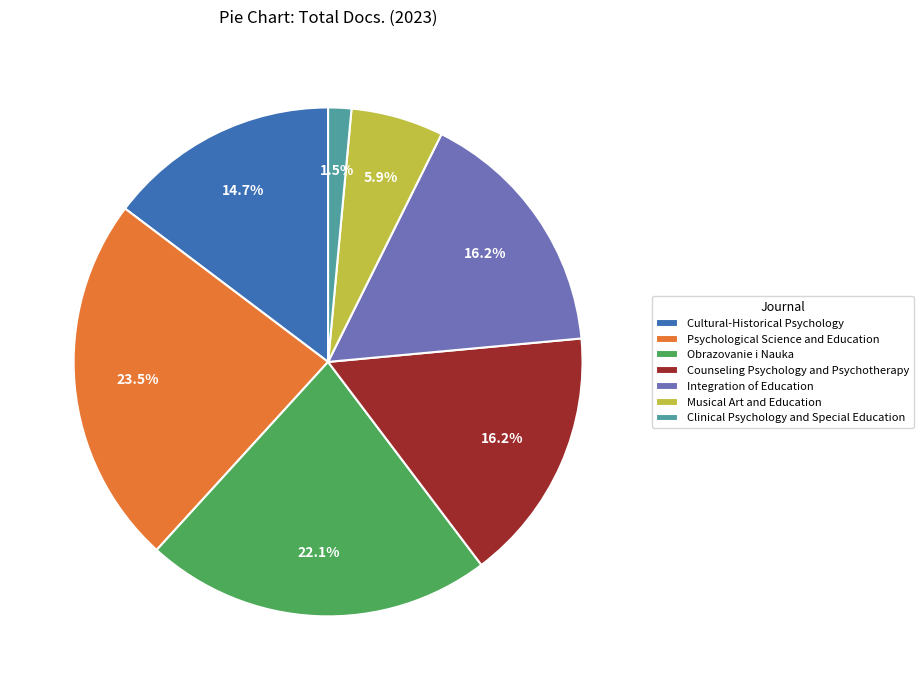

To the nearest percent, what is the difference between the largest and smallest slice percentages?

22%